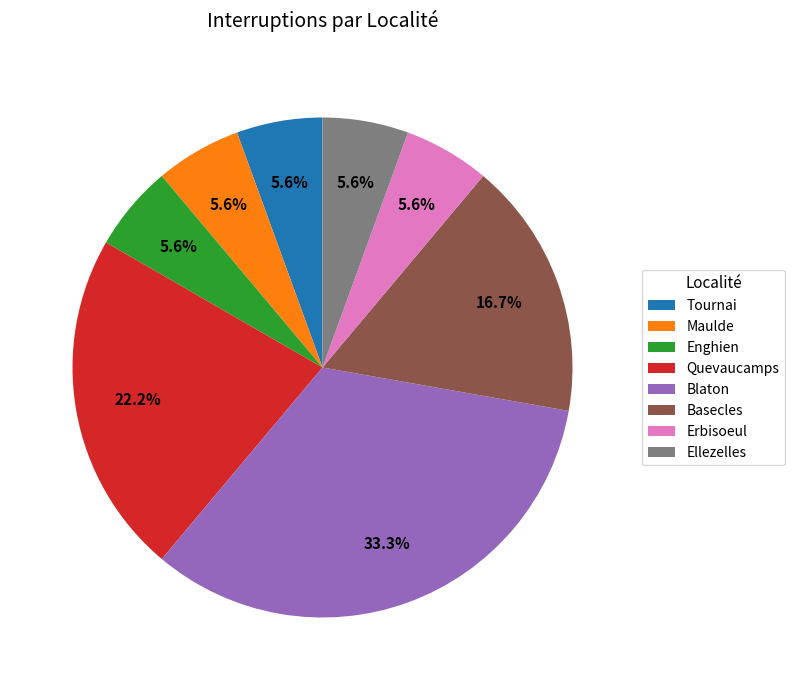

Which slice is the largest?

Blaton